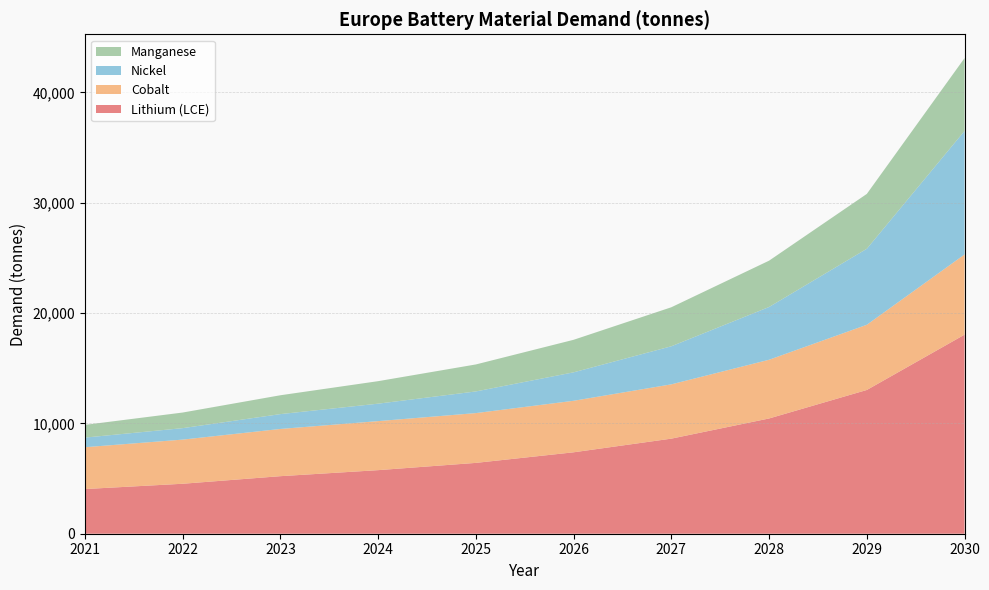

Reading right to left, transcribe all the data shown in this chart.

Lithium (LCE): 2030=18045	2029=13031	2028=10448	2027=8619	2026=7381	2025=6421	2024=5763	2023=5216	2022=4529	2021=4050
Cobalt: 2030=7269	2029=5910	2028=5322	2027=4922	2026=4670	2025=4514	2024=4444	2023=4281	2022=4002	2021=3792
Nickel: 2030=11200	2029=6889	2028=4783	2027=3451	2026=2579	2025=1963	2024=1582	2023=1346	2022=1039	2021=871
Manganese: 2030=6603	2029=4974	2028=4199	2027=3537	2026=2949	2025=2447	2024=2040	2023=1709	2022=1415	2021=1154